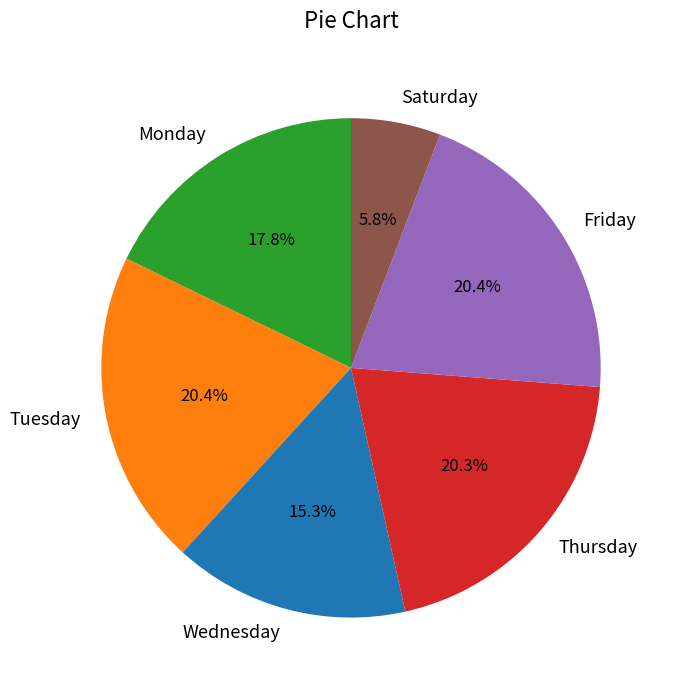

Is there a majority slice in this chart?

No